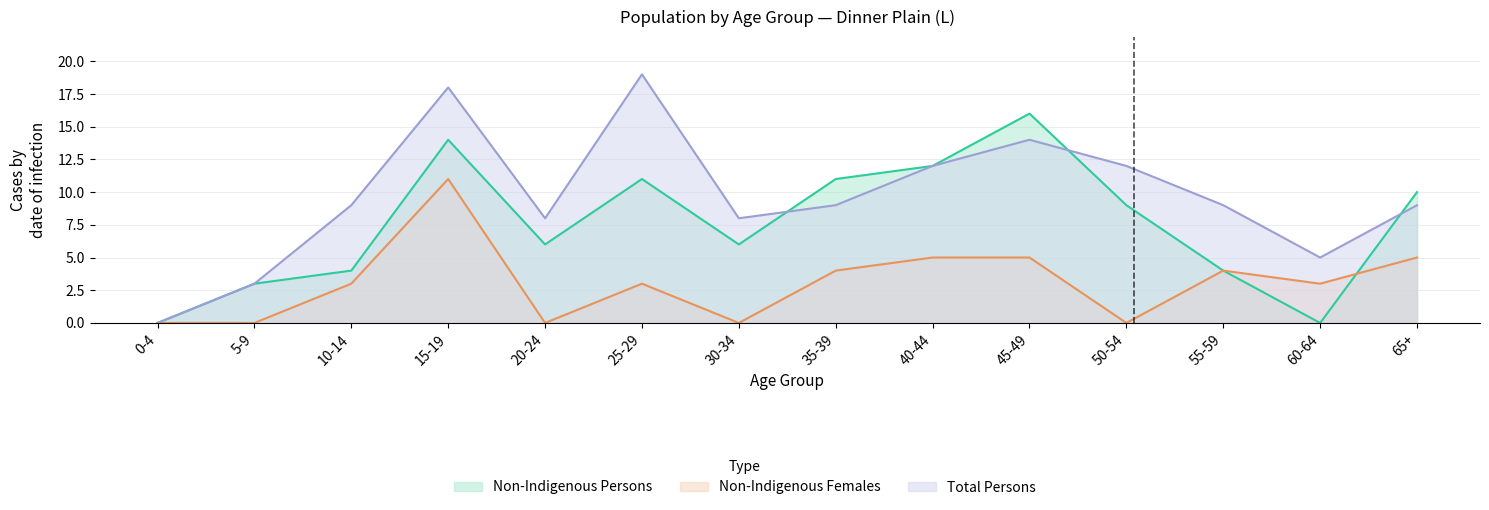

What is the average value of the Non-Indigenous Females series?

3